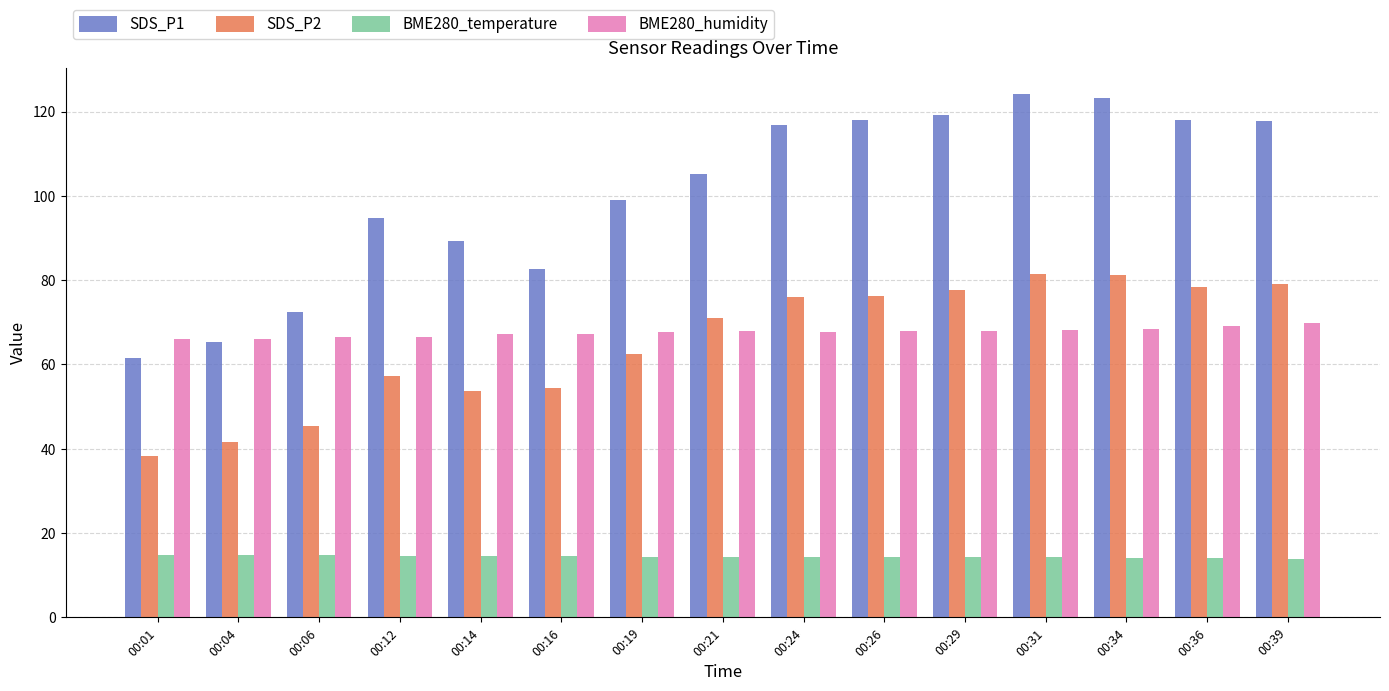

Is the value of BME280_humidity at 00:12 greater than the value of SDS_P2 at 00:21?

No